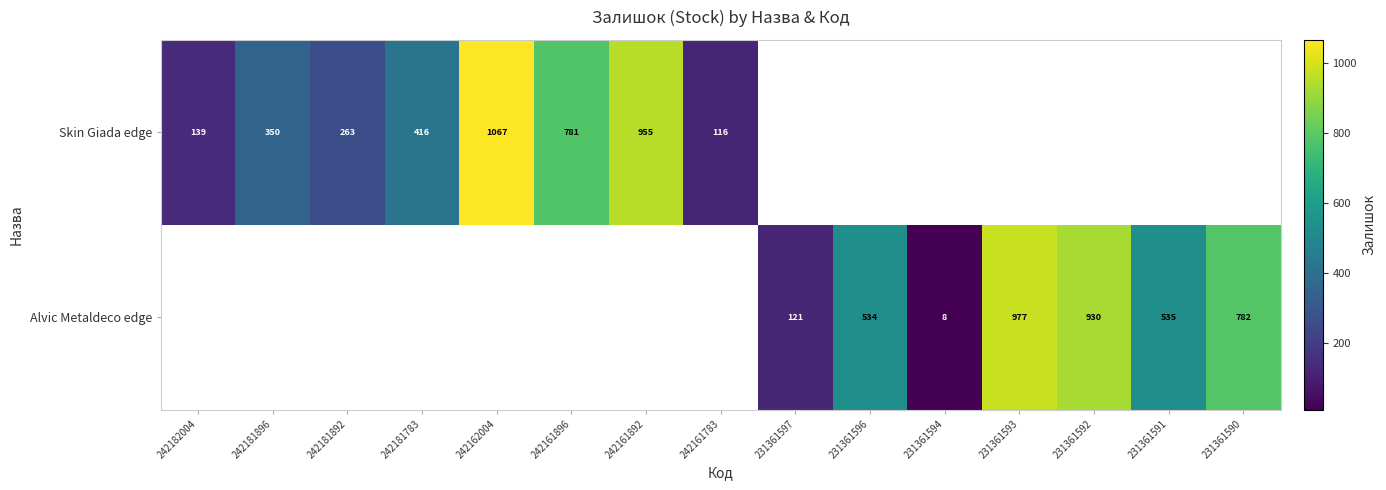

True or false: Skin Giada edge has a value of 492 at 242161896.

False